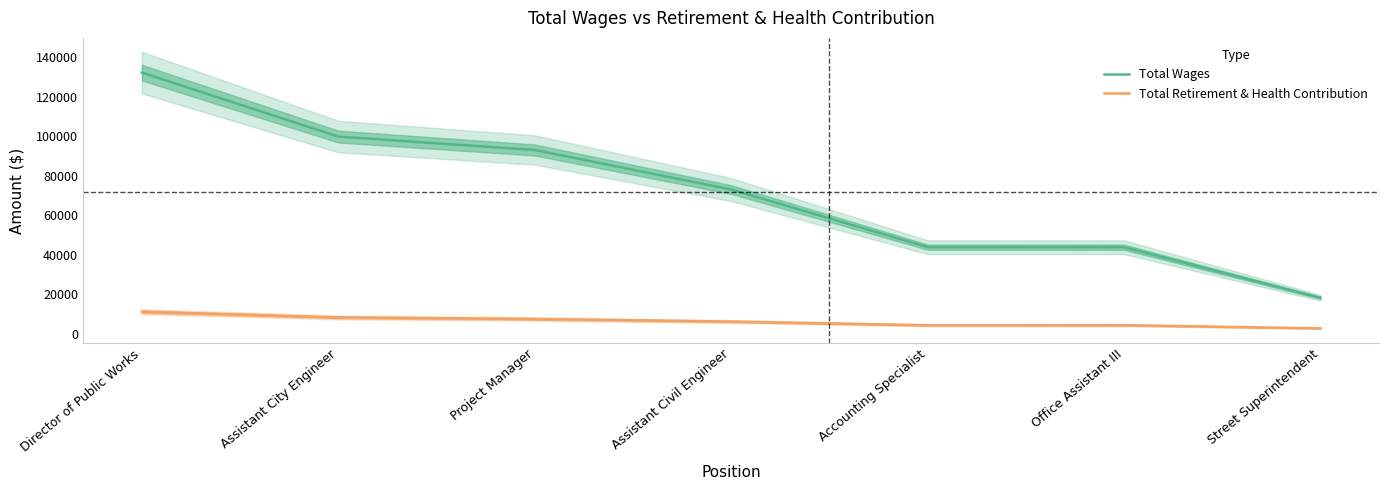

Reading right to left, what are all the values shown in this chart?

Total Wages: 18186	43813	43871	73053	93086	99879	132271
Total Retirement & Health Contribution: 2692	4320	4269	6154	7449	8231	11131